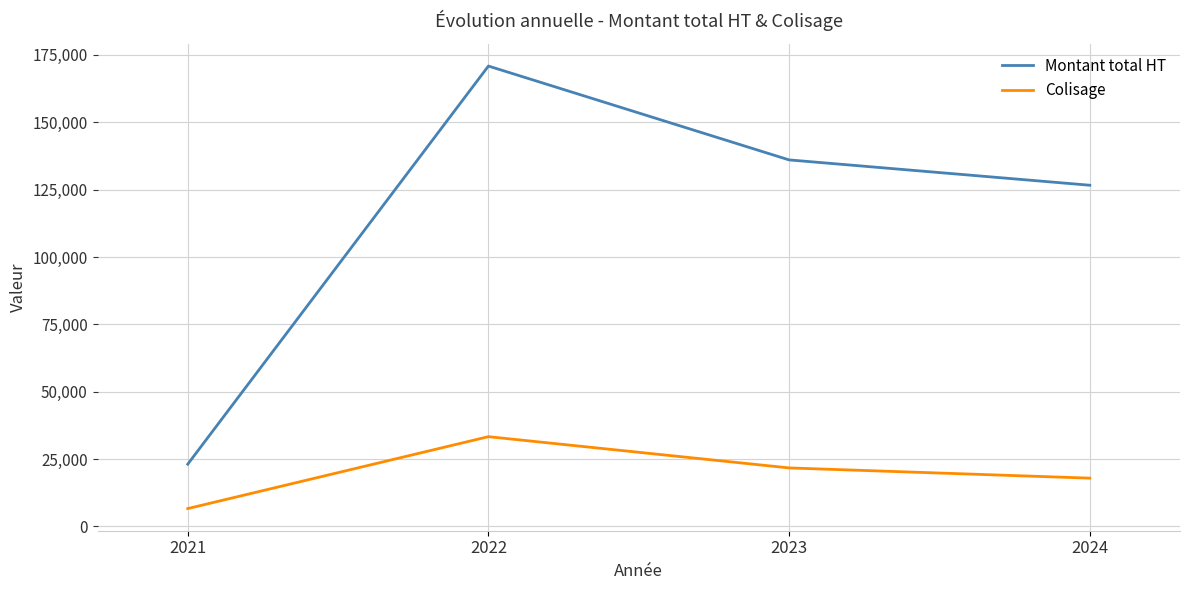

How many lines are shown in the chart?

2